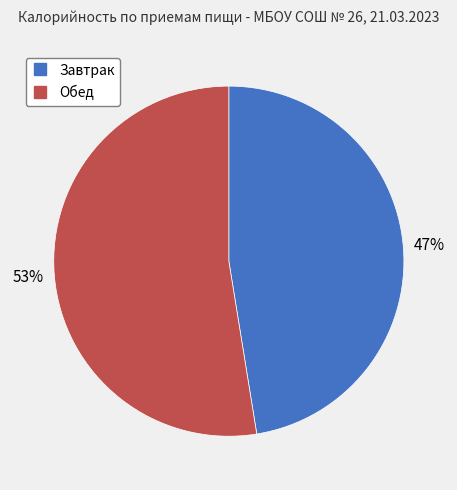

Which slice is the smallest?

Завтрак